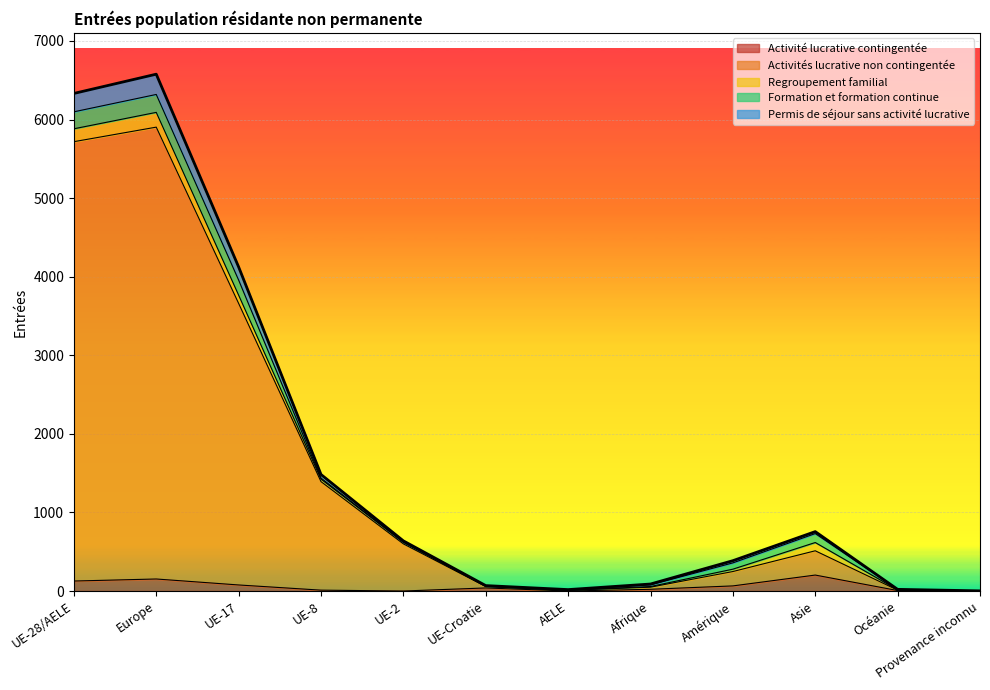

What is the label of the 4th point from the left?

UE-8